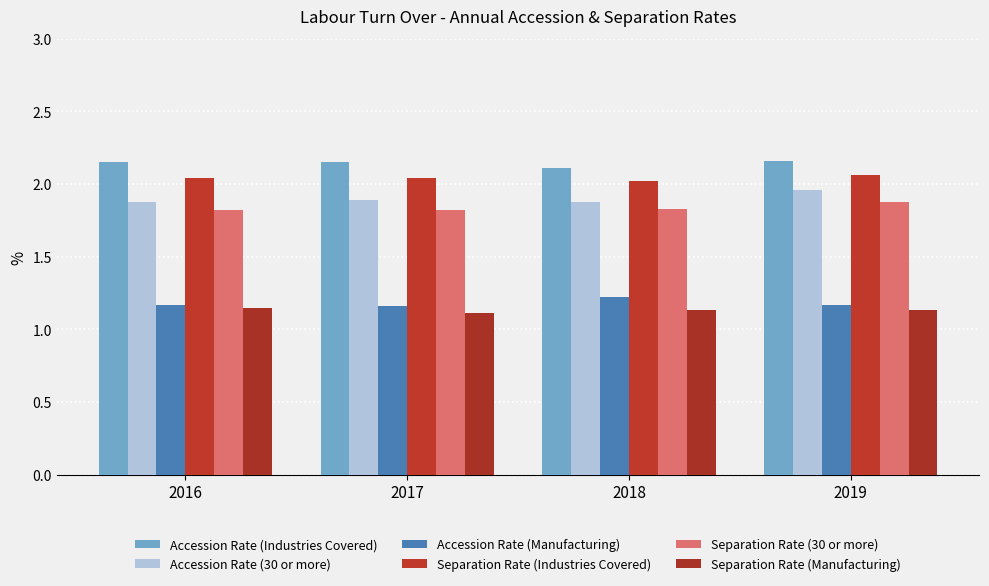

What value does the Accession Rate (Industries Covered) series have at 2016?

2.1